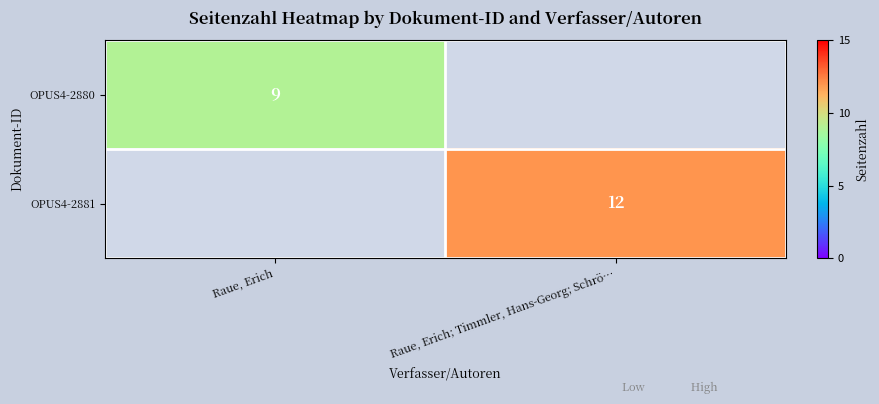

True or false: OPUS4-2881 has a value of 12 at Raue, Erich; Timmler, Hans-Georg; Schrö….

True